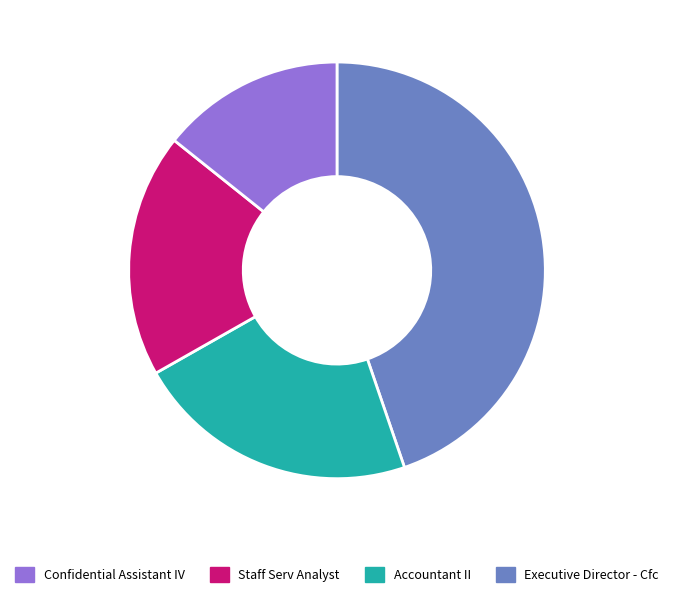

Does any single category account for the majority?

No